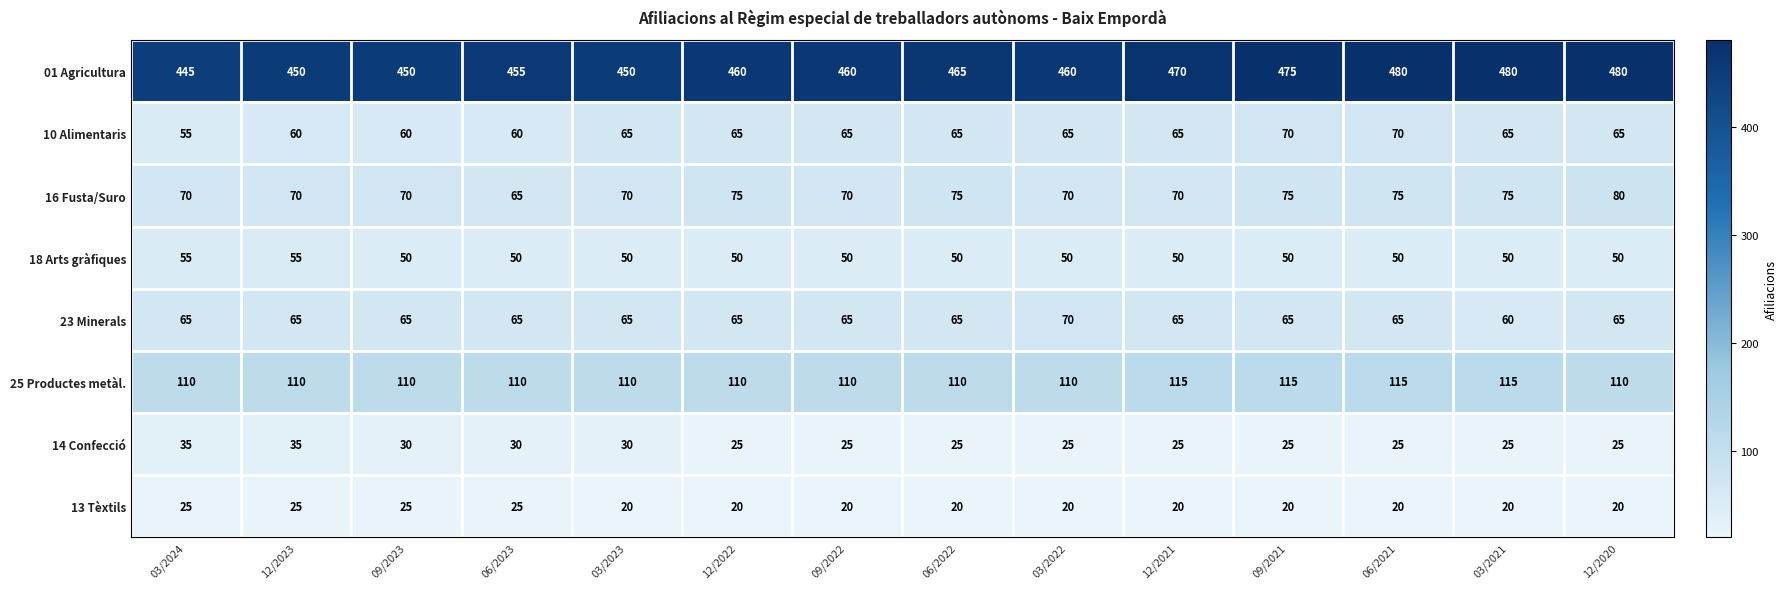

At how many categories does at least one series exceed 175?

14